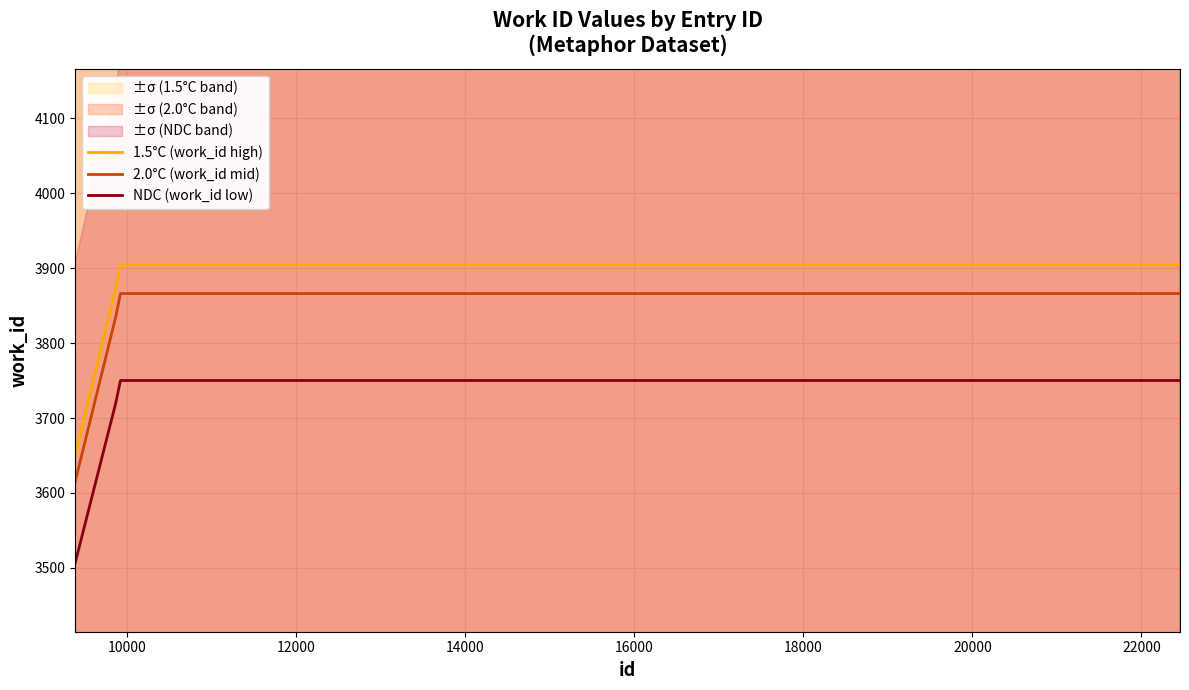

True or false: 1.5°C (work_id high) and 2.0°C (work_id mid) intersect in this chart.

False